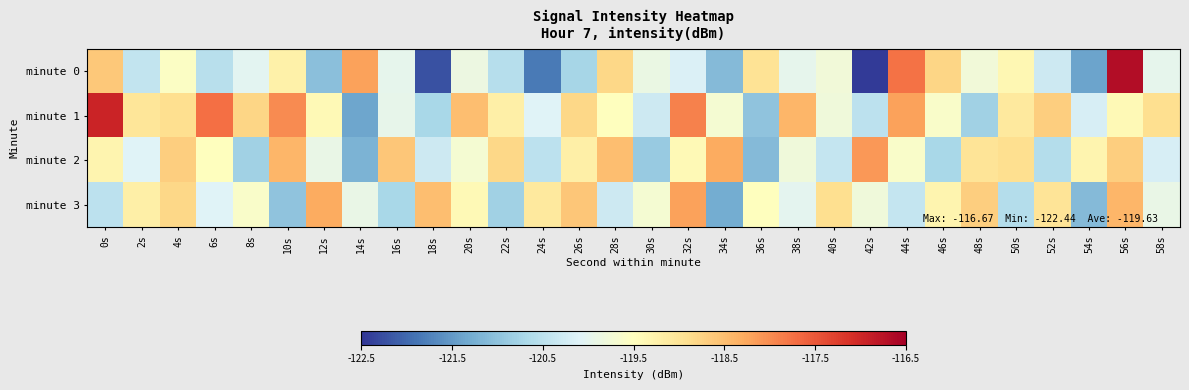

Reading right to left, extract all data points from this chart.

minute 0: 58s=-120.0	56s=-116.7	54s=-121.4	52s=-120.3	50s=-119.4	48s=-119.8	46s=-118.8	44s=-117.7	42s=-122.4	40s=-119.8	38s=-120.0	36s=-119.0	34s=-121.1	32s=-120.1	30s=-119.9	28s=-118.8	26s=-120.7	24s=-121.8	22s=-120.6	20s=-119.9	18s=-122.2	16s=-120.0	14s=-118.2	12s=-121.0	10s=-119.2	8s=-120.0	6s=-120.5	4s=-119.6	2s=-120.4	0s=-118.6
minute 1: 58s=-118.9	56s=-119.4	54s=-120.2	52s=-118.7	50s=-119.1	48s=-120.8	46s=-119.6	44s=-118.2	42s=-120.5	40s=-119.8	38s=-118.4	36s=-121.0	34s=-119.7	32s=-117.9	30s=-120.3	28s=-119.5	26s=-118.8	24s=-120.1	22s=-119.2	20s=-118.5	18s=-120.7	16s=-120.0	14s=-121.4	12s=-119.4	10s=-118.0	8s=-118.8	6s=-117.7	4s=-118.9	2s=-119.0	0s=-117.0
minute 2: 58s=-120.2	56s=-118.7	54s=-119.3	52s=-120.6	50s=-118.9	48s=-119.0	46s=-120.7	44s=-119.6	42s=-118.1	40s=-120.4	38s=-119.8	36s=-121.1	34s=-118.3	32s=-119.4	30s=-120.9	28s=-118.5	26s=-119.2	24s=-120.5	22s=-118.8	20s=-119.7	18s=-120.3	16s=-118.6	14s=-121.2	12s=-119.9	10s=-118.4	8s=-120.8	6s=-119.5	4s=-118.7	2s=-120.1	0s=-119.3
minute 3: 58s=-119.9	56s=-118.4	54s=-121.1	52s=-119.0	50s=-120.6	48s=-118.7	46s=-119.3	44s=-120.4	42s=-119.8	40s=-118.9	38s=-120.0	36s=-119.5	34s=-121.3	32s=-118.2	30s=-119.7	28s=-120.3	26s=-118.6	24s=-119.1	22s=-120.8	20s=-119.4	18s=-118.5	16s=-120.7	14s=-119.9	12s=-118.3	10s=-121.0	8s=-119.6	6s=-120.1	4s=-118.8	2s=-119.2	0s=-120.5